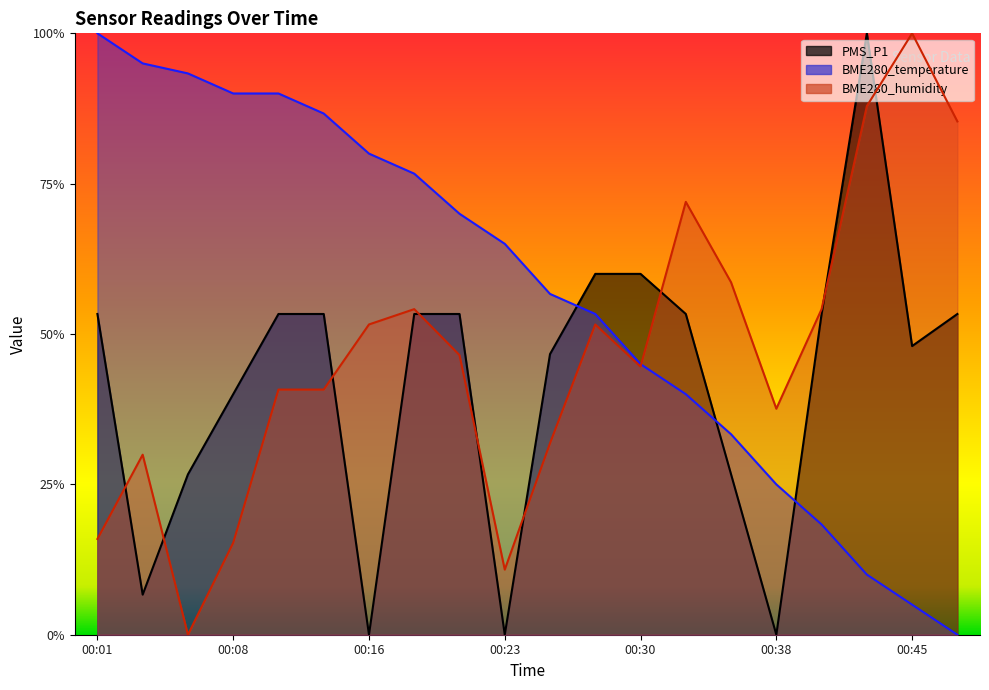

After their last crossing, which series has the higher values: PMS_P1 or BME280_humidity?

BME280_humidity